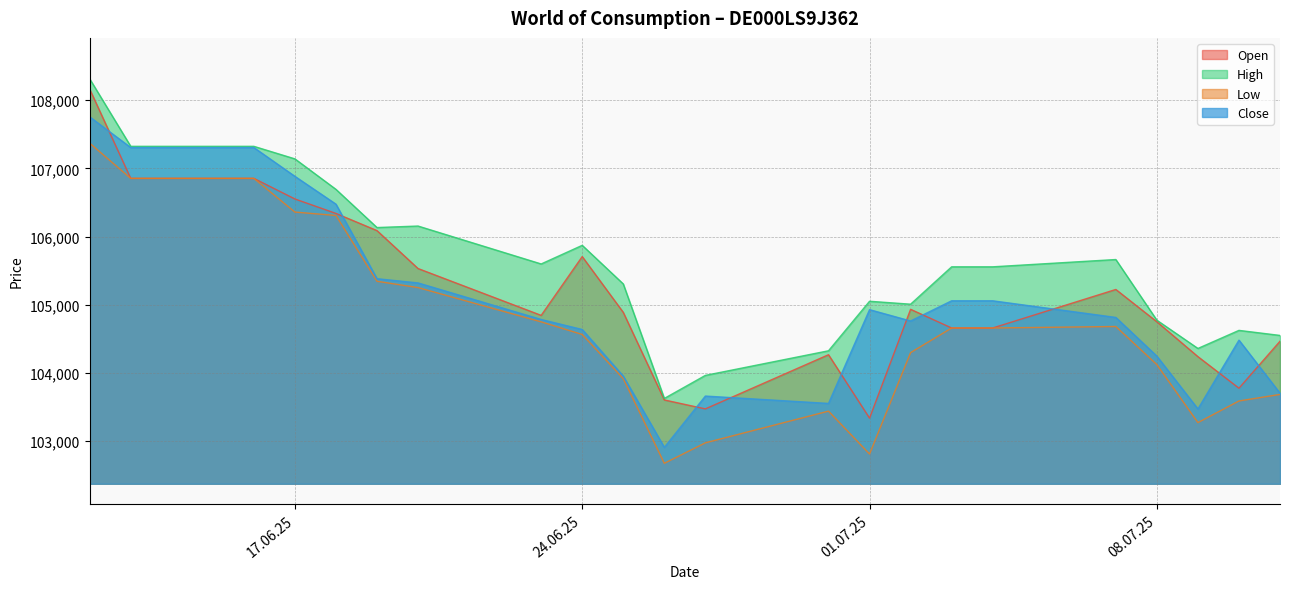

How many values in the High series are below 105558?

10